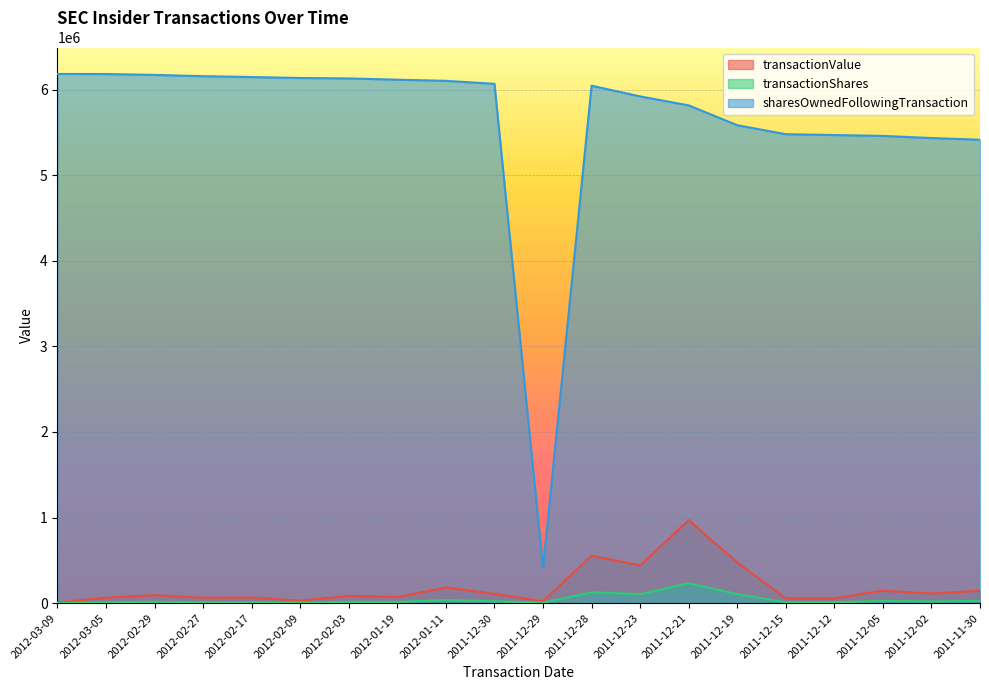

How many data points does each series have?

20